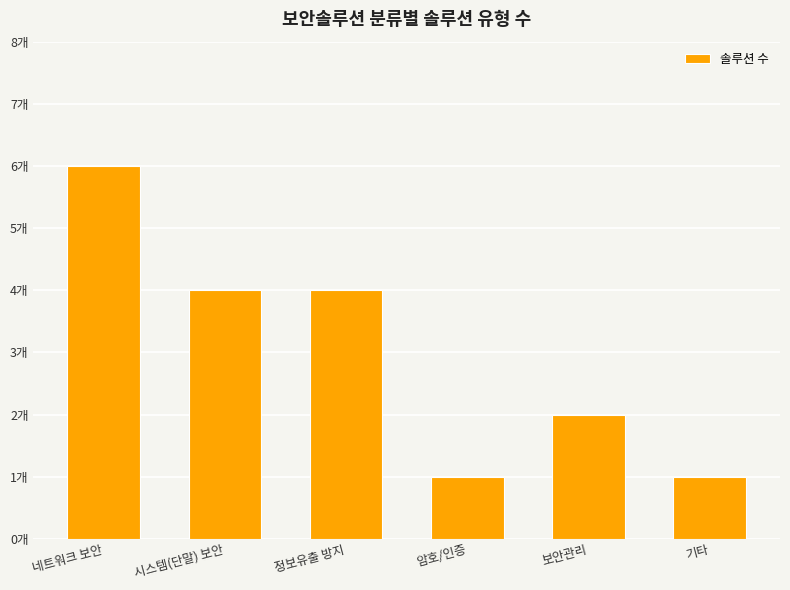

List the labels in order of value, largest first.

네트워크 보안, 시스템(단말) 보안, 정보유출 방지, 보안관리, 암호/인증, 기타